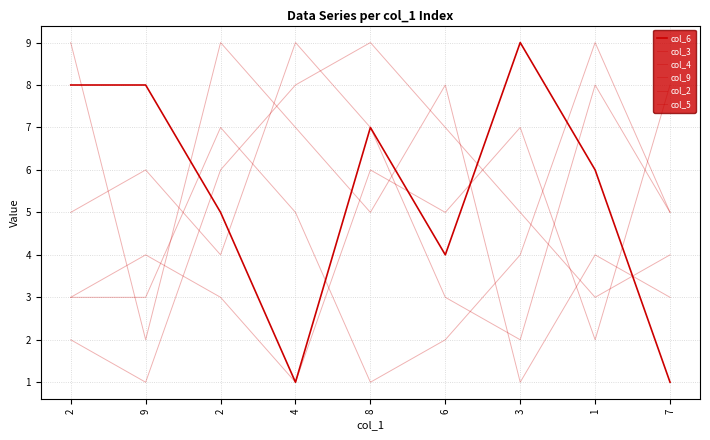

How many intersections are there between col_6 and col_5?

3